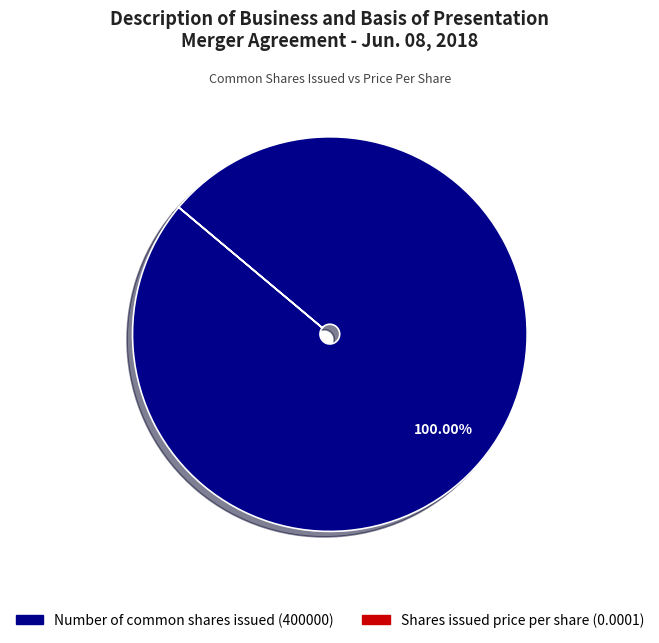

To the nearest percent, what portion does Number of common shares issued represent?

100%